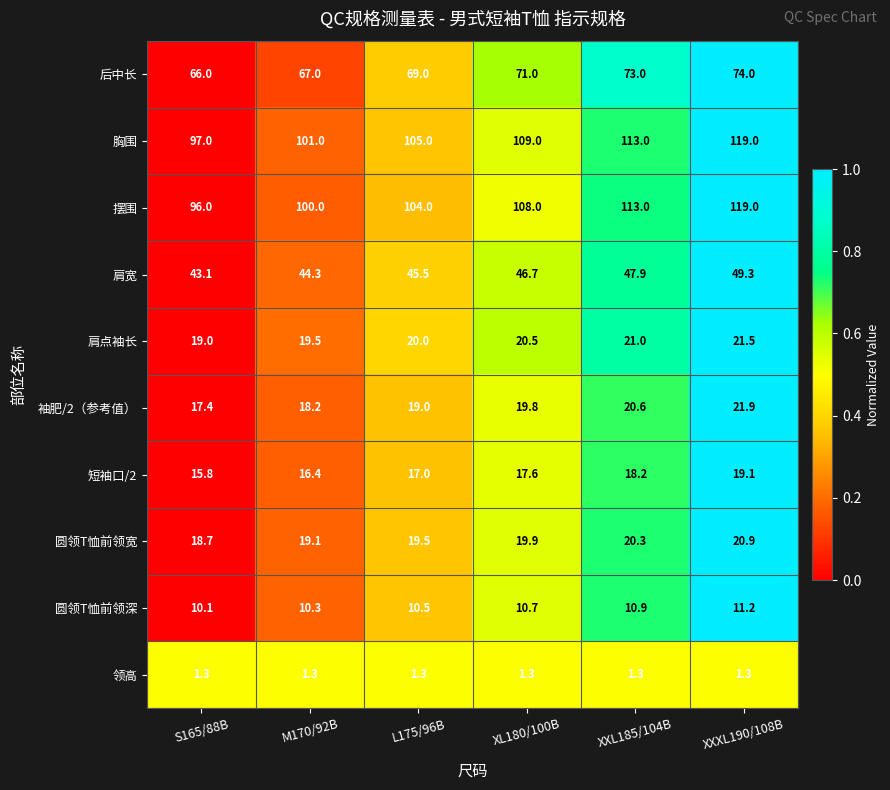

What is the sum of the 圆领T恤前领深 values at L175/96B and XXL185/104B?

21.4